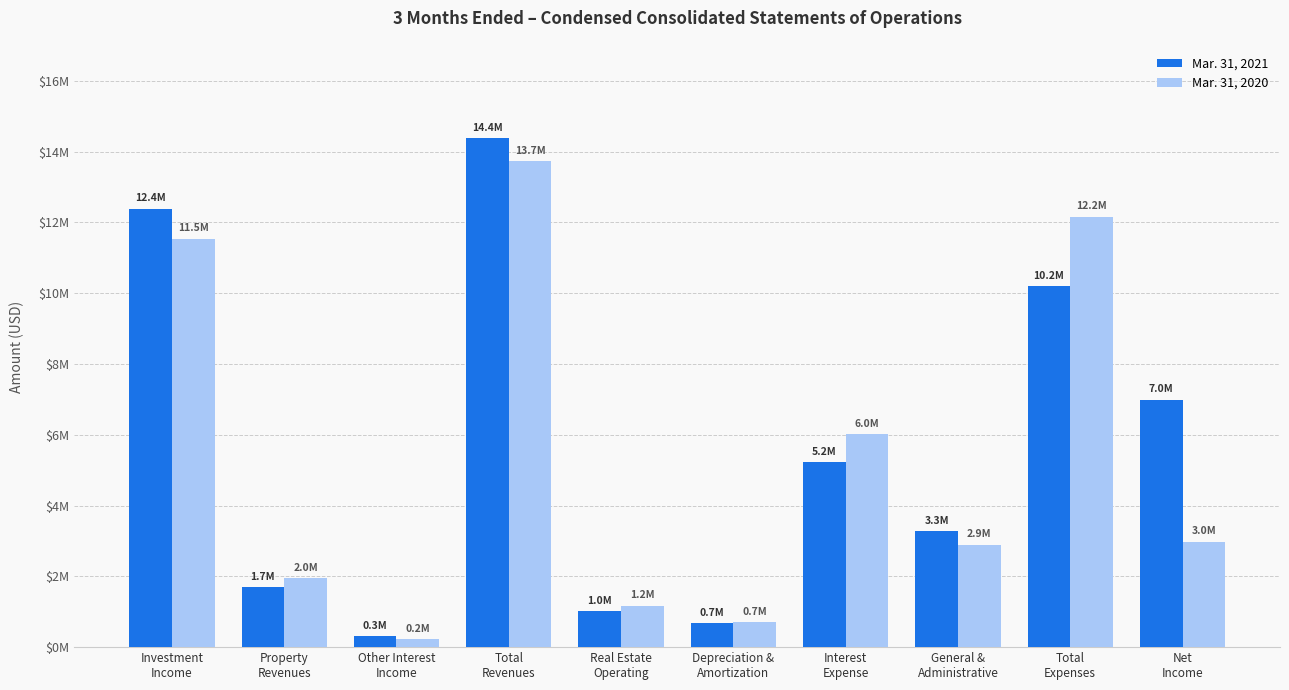

What value does the Mar. 31, 2020 series have at Other Interest
Income, to the nearest 50?

228400